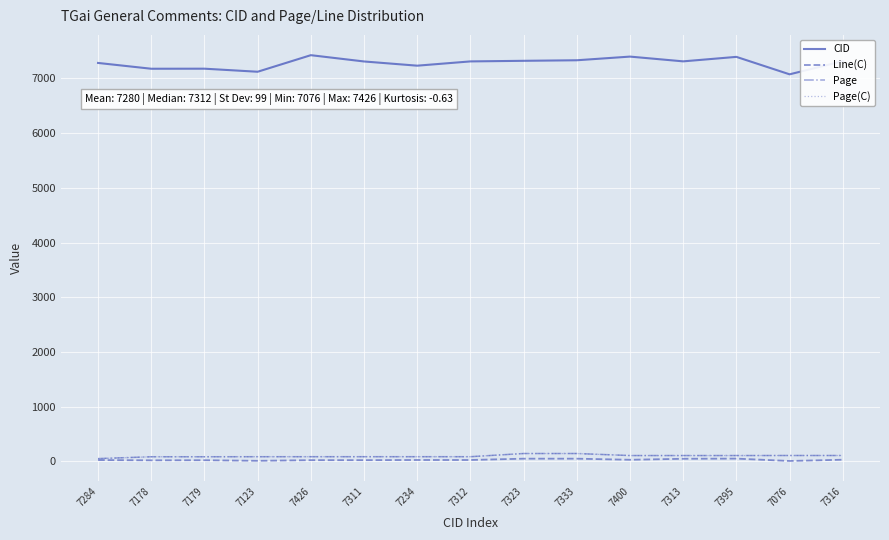

Which series has the largest range (max minus min)?

CID